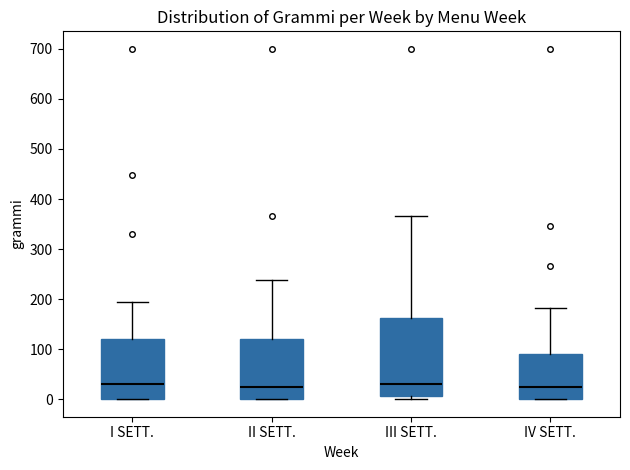

Comparing the boxes themselves (not the whiskers), which one is the tallest?

III SETT.